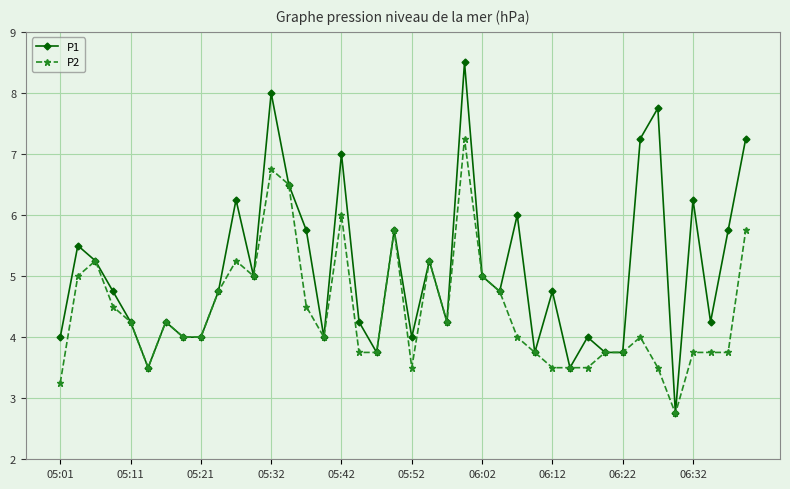

What is the value of the P2 point at the 19th from the left?

3.8